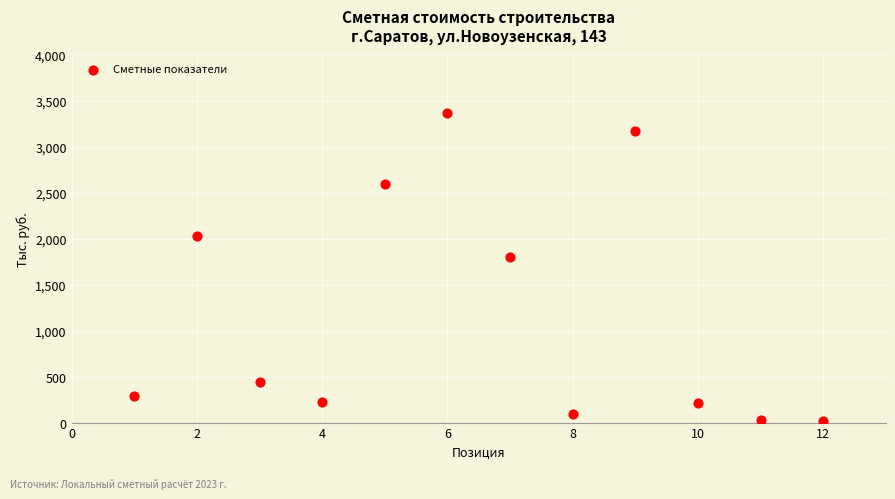

What Y value in the scatter plot is closest to 1692?

1802.7